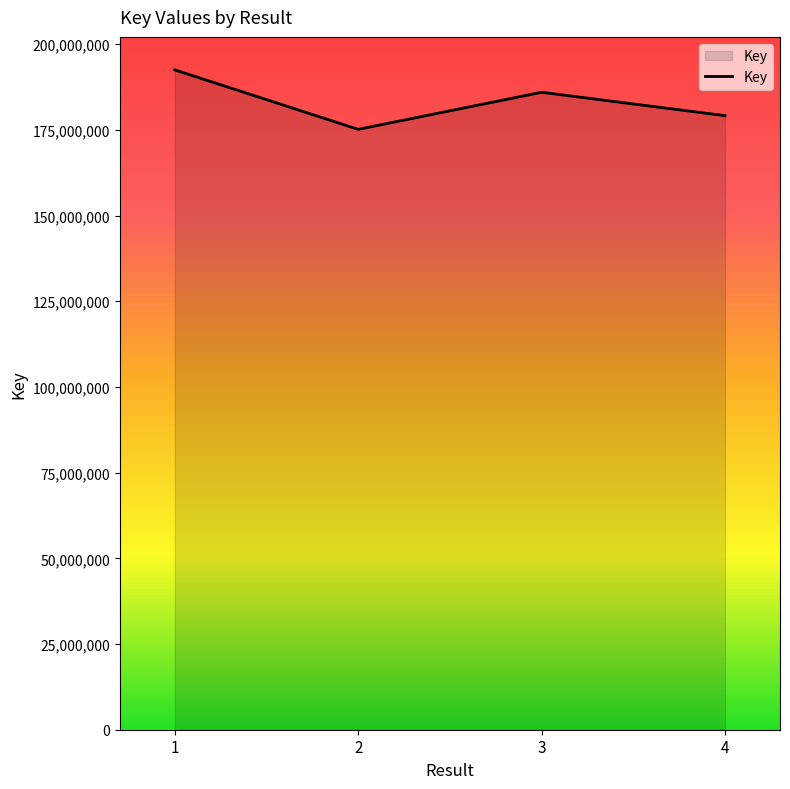

What is the greatest value displayed?

192496098